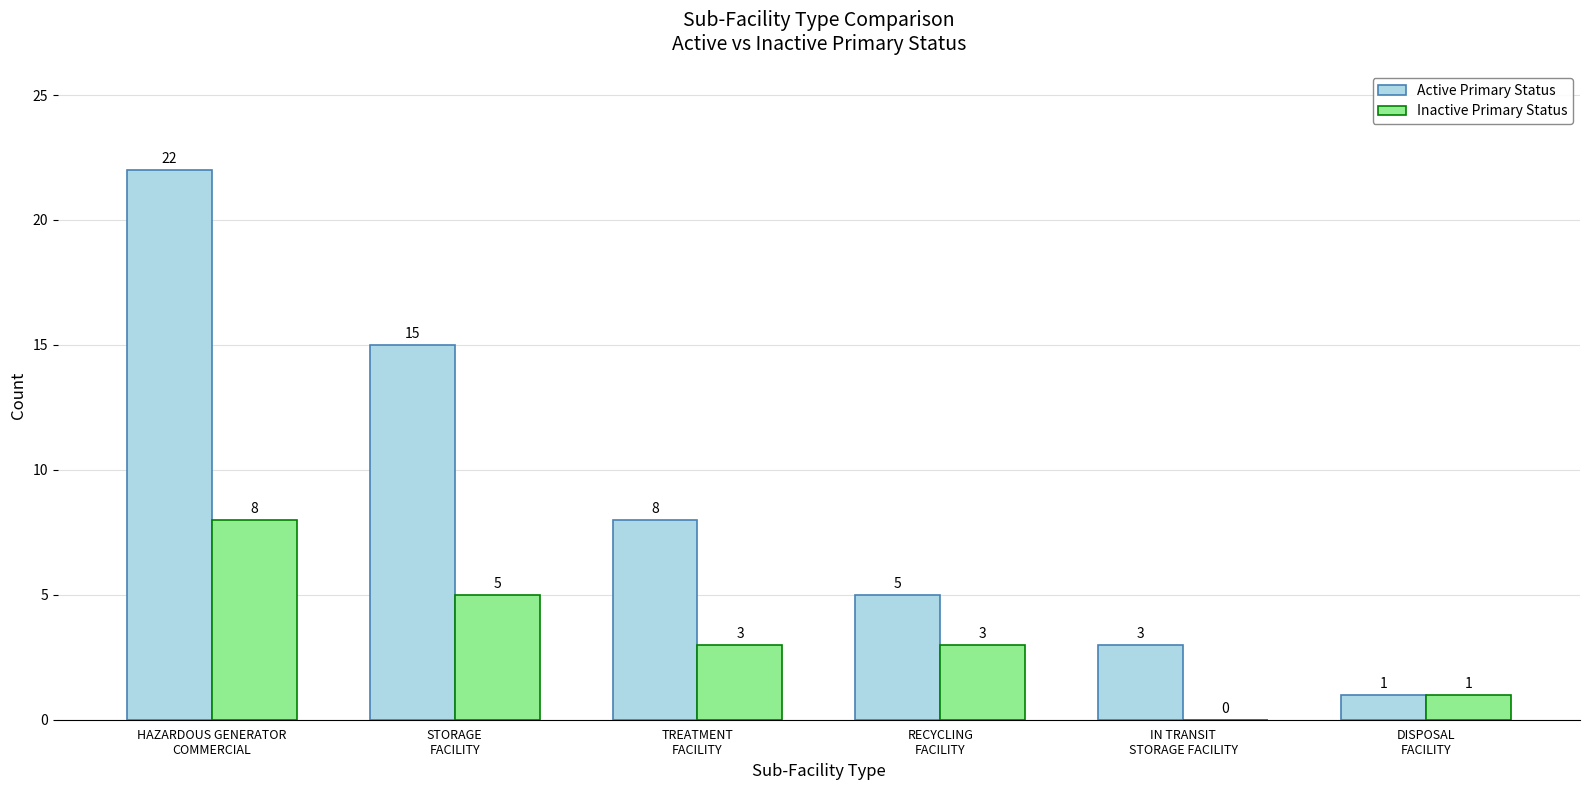

How many groups of bars are there?

6